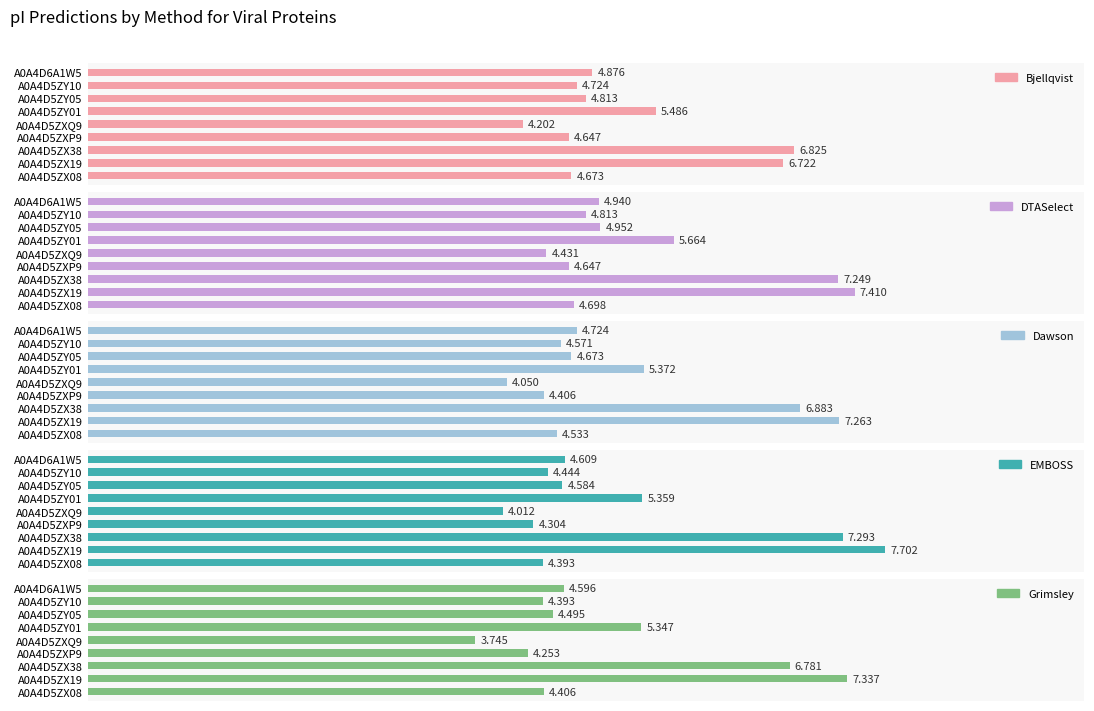

At which category is the sum across all series the highest?

2